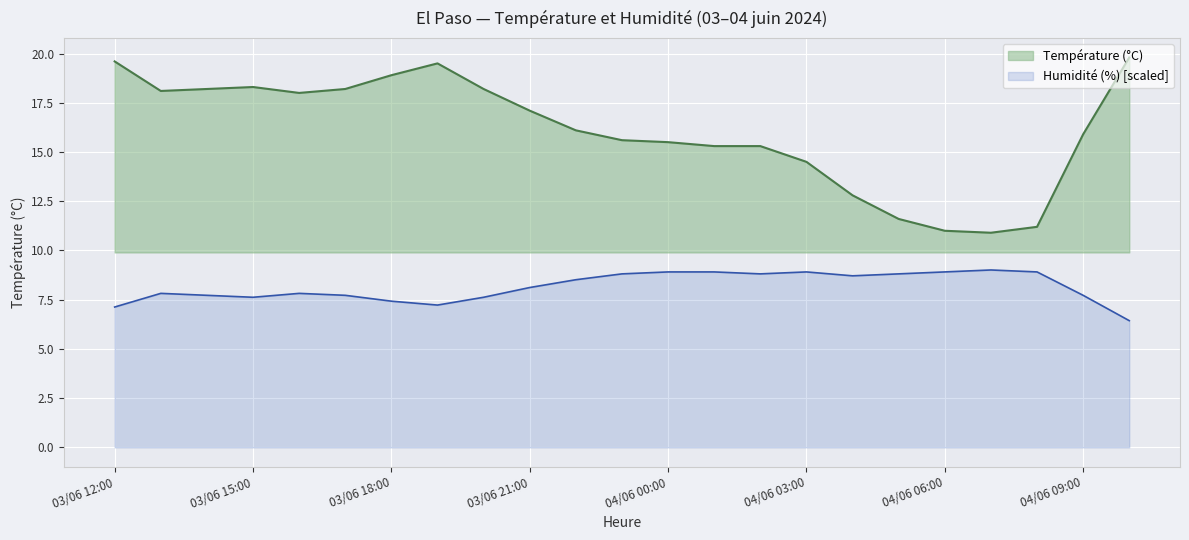

Does the chart display data point markers on the line(s)?

No